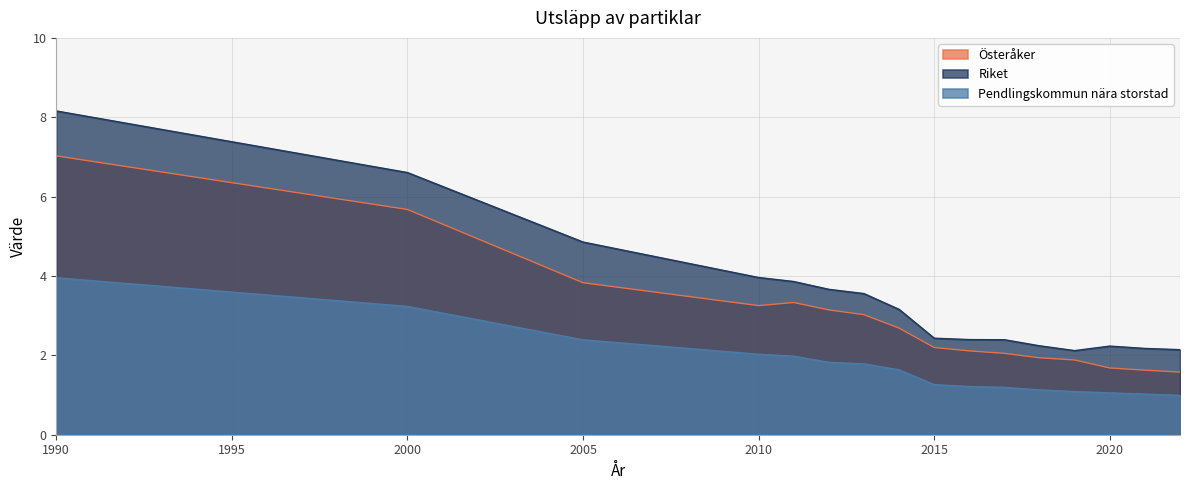

Does the chart have visible grid lines?

Yes